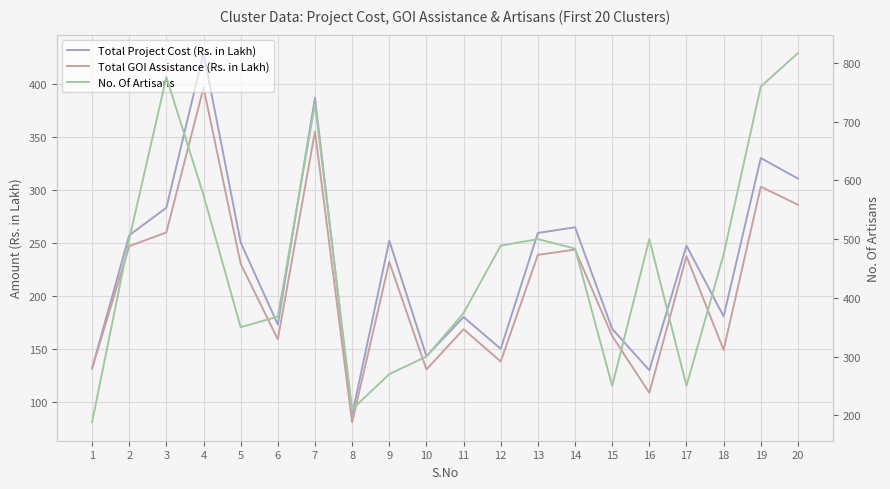

What is the sum of all No. Of Artisans values?

9165.0